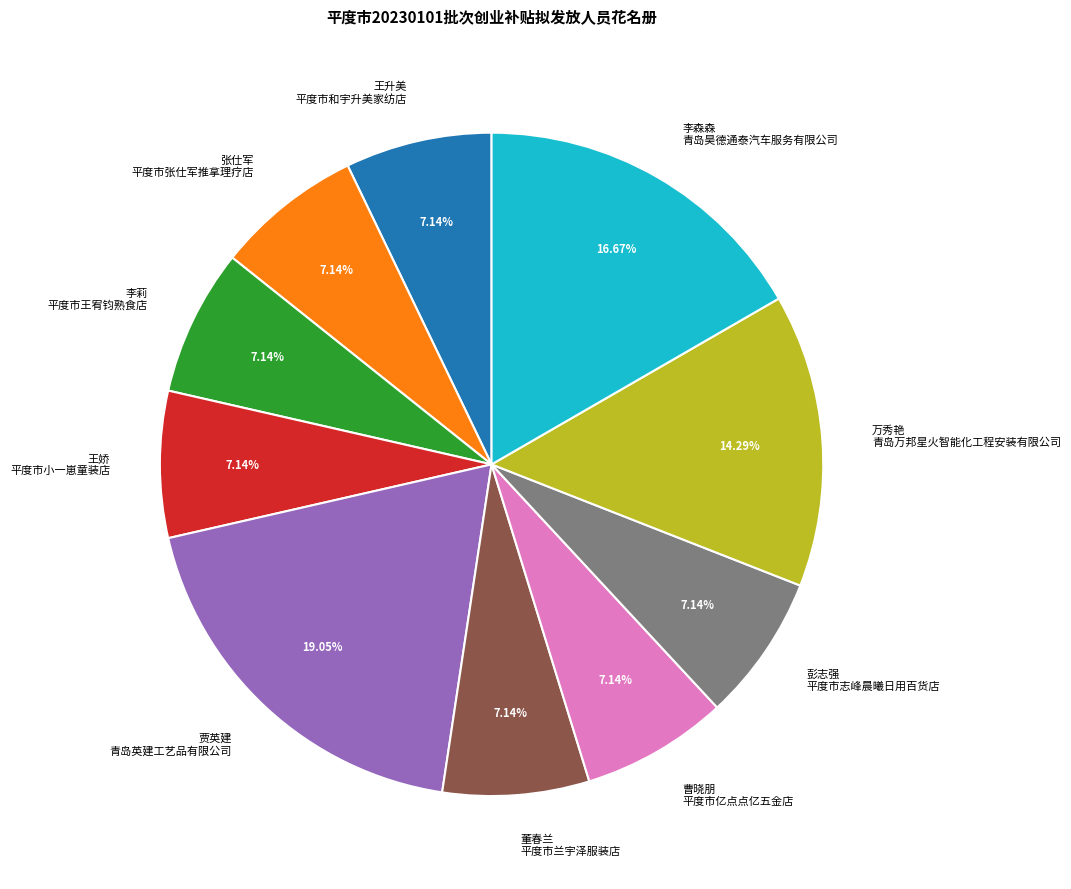

How many segments does this pie chart have?

10